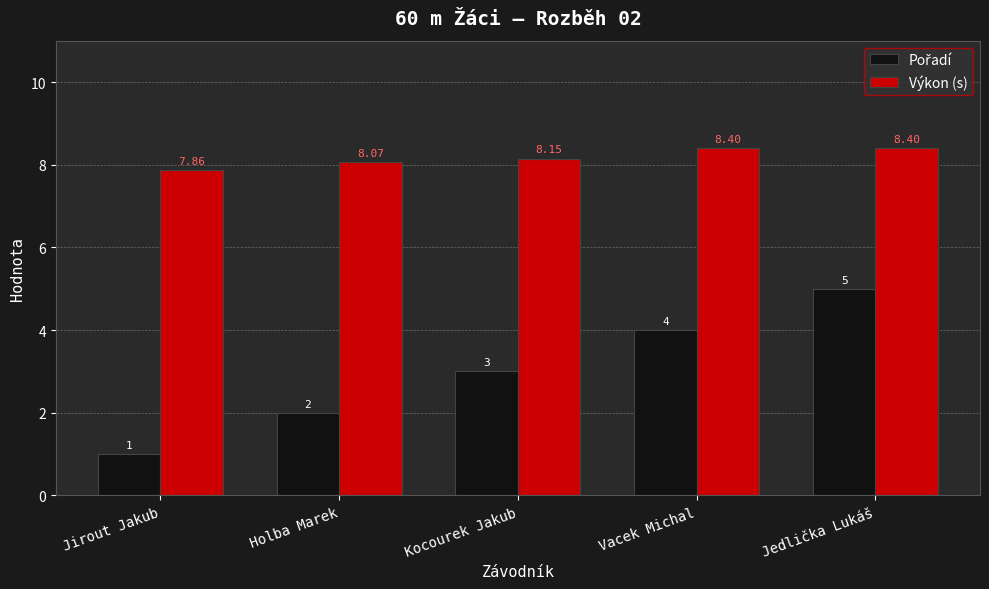

What is the value of the Výkon (s) bar at the 2nd from the left?

8.1